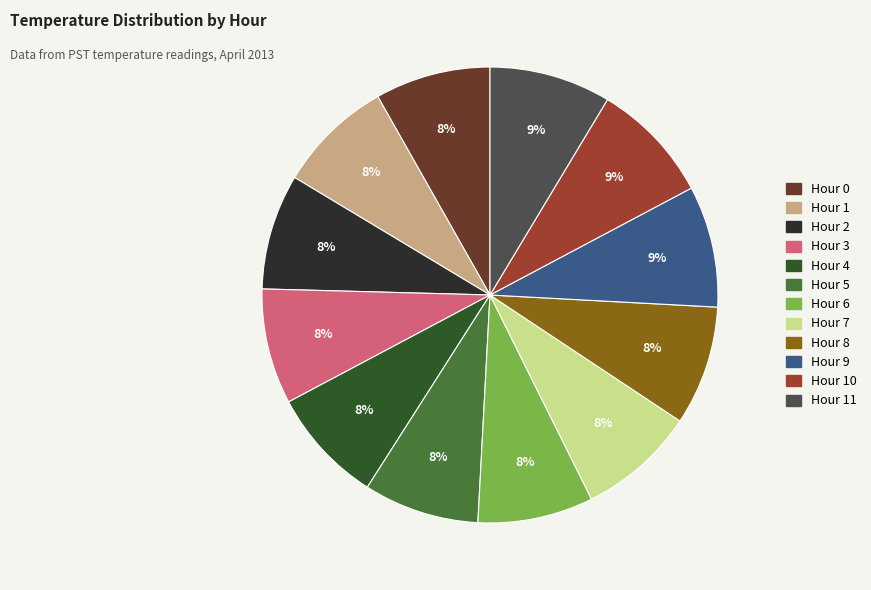

Is the sum of Hour 3 and Hour 1 greater than half?

No